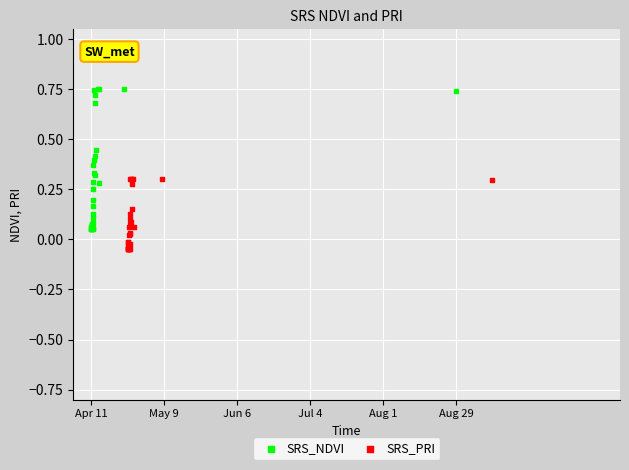

Which series has the largest Y range (max minus min)?

SRS_NDVI